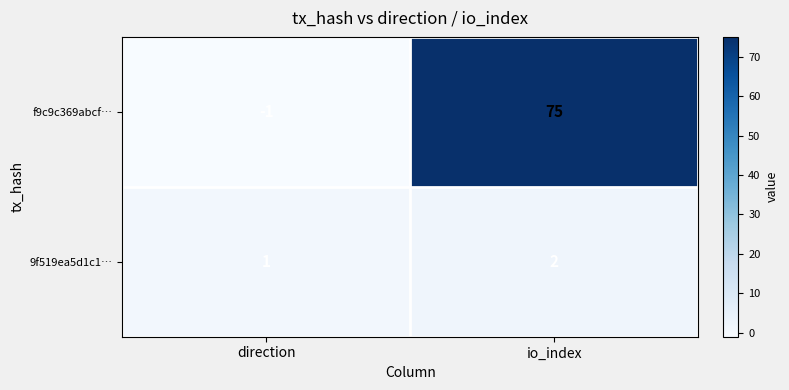

True or false: 9f519ea5d1c1… has a value of 2 at direction.

False